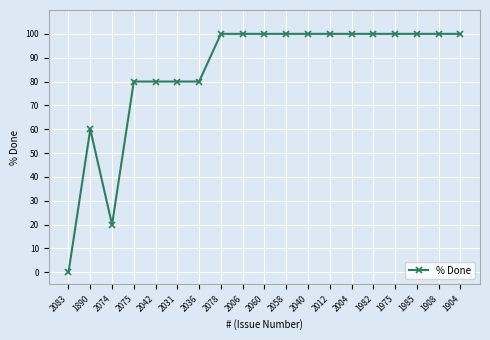

The chart shows a value of 100 at 2058. True or false?

True